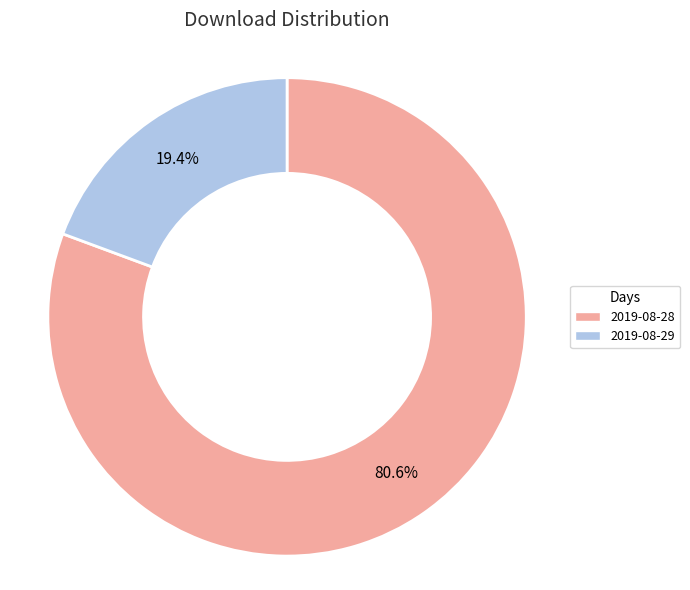

How much of the chart is everything except 2019-08-29?

80.6%